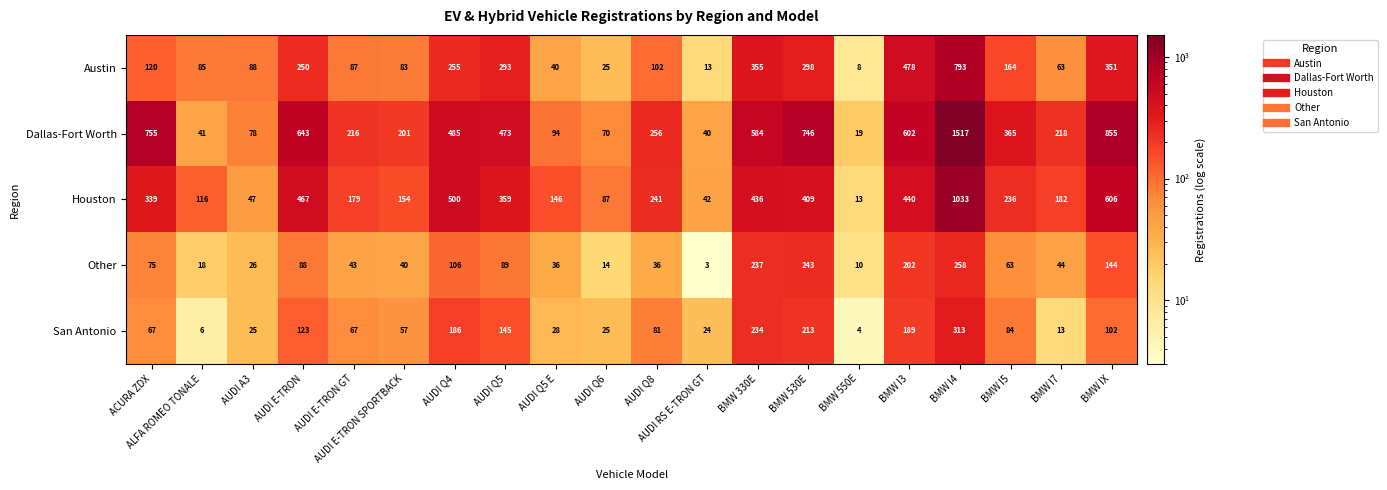

What is the minimum value shown in the chart?

3